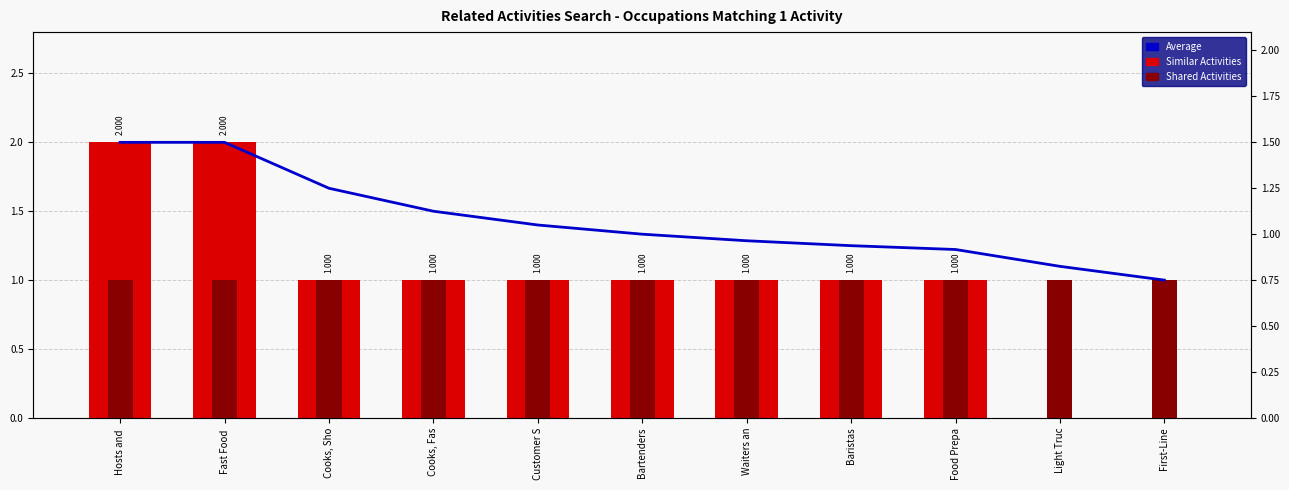

Rank the categories by Shared Activities value from highest to lowest.

Hosts and , Fast Food , Cooks, Sho, Cooks, Fas, Customer S, Bartenders, Waiters an, Baristas, Food Prepa, Light Truc, First-Line